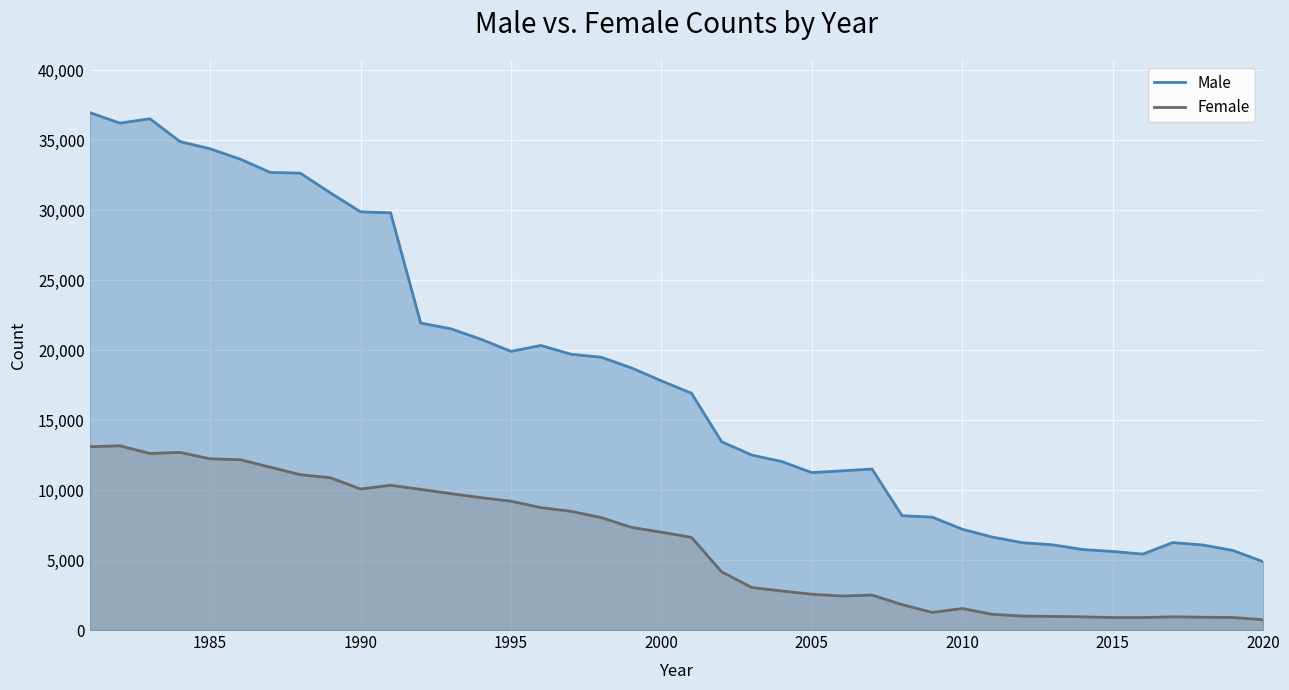

What is the highest value of the Male series?

36963